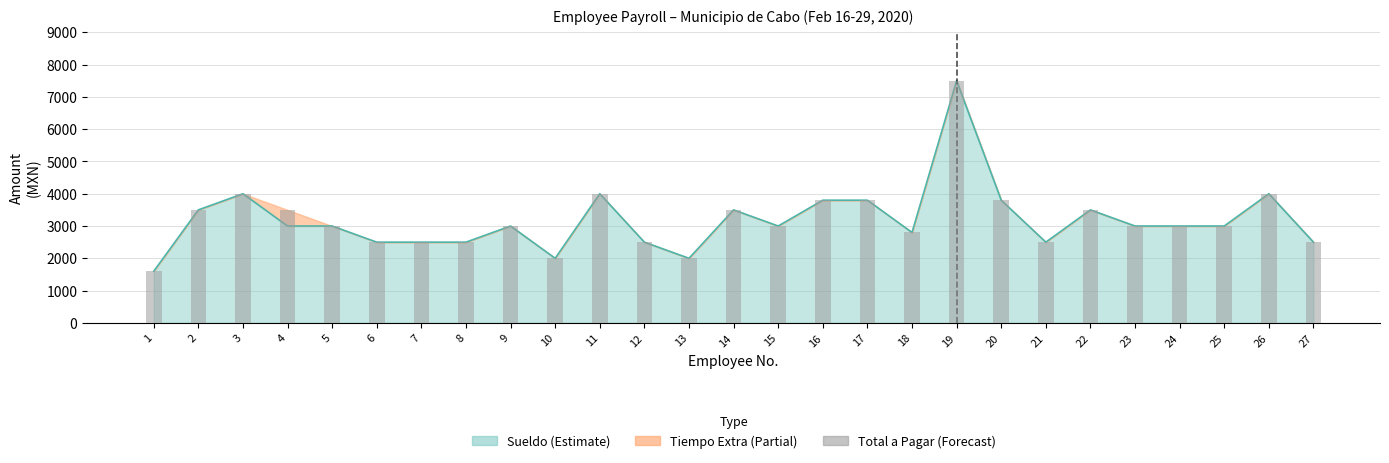

Rank the categories by value from lowest to highest.

1, 10, 13, 6, 7, 8, 12, 21, 27, 18, 5, 9, 15, 23, 24, 25, 2, 4, 14, 22, 16, 17, 20, 3, 11, 26, 19